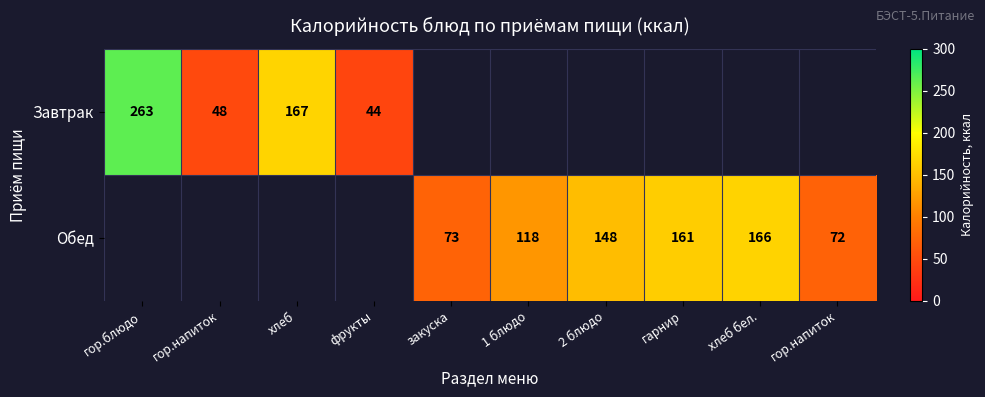

Which series has the widest spread of values?

Завтрак